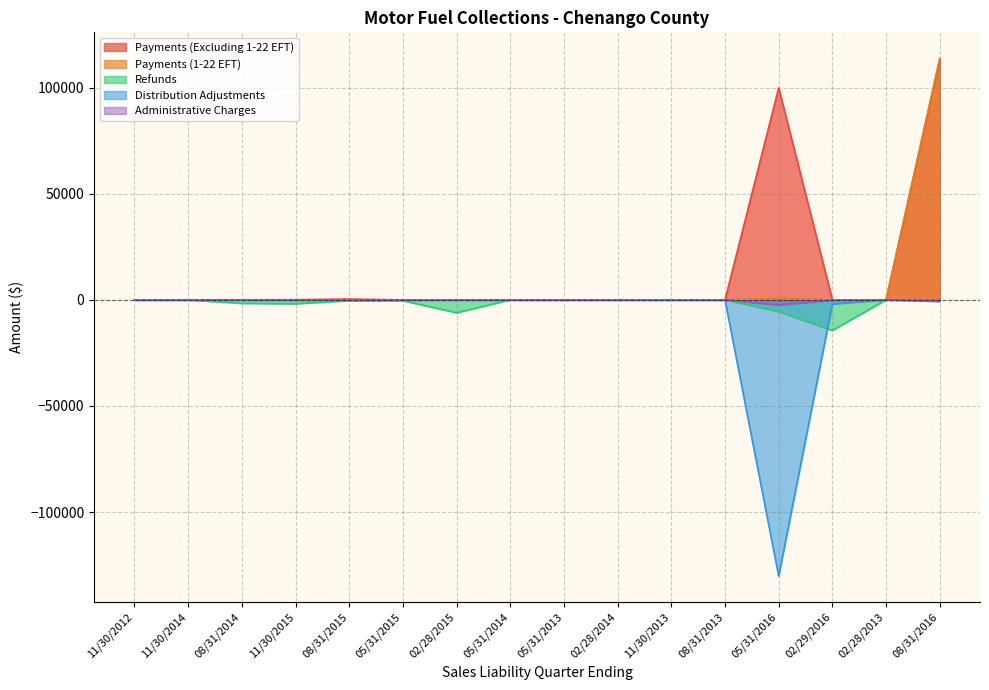

True or false: Payments (1-22 EFT) and Refunds intersect in this chart.

False